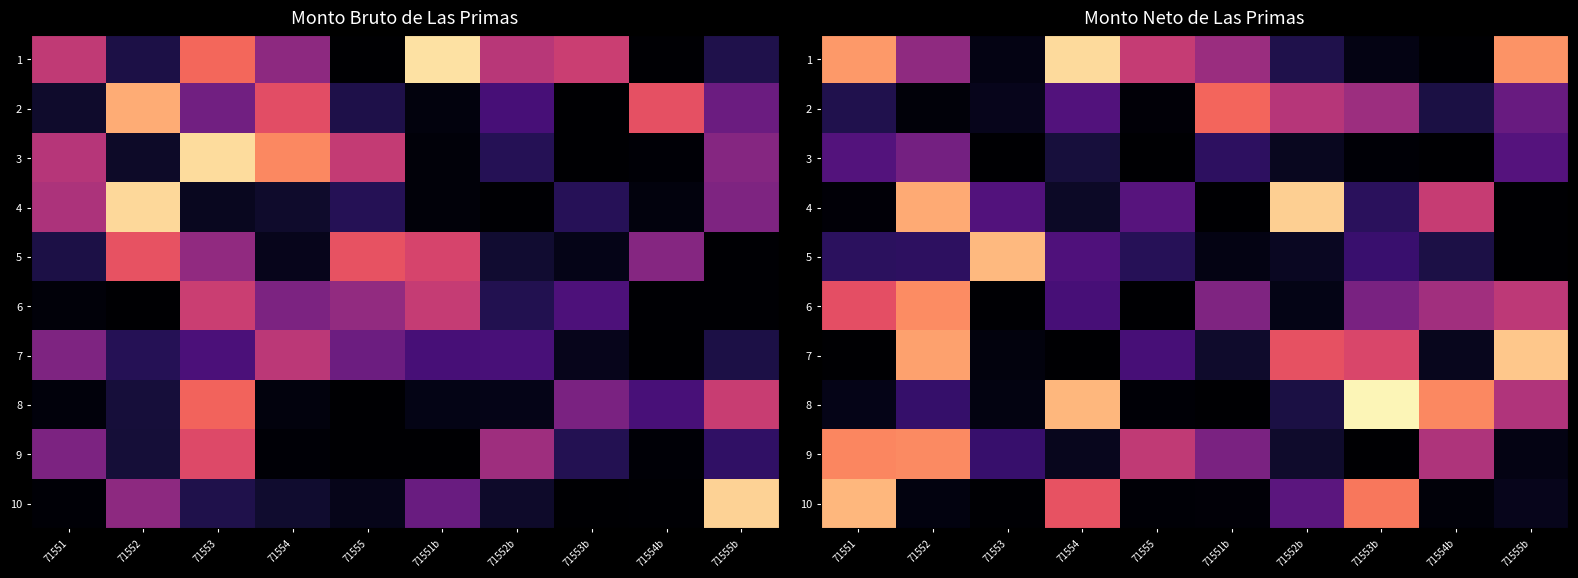

The 4 series shows 0.3 at 71555. True or false?

True